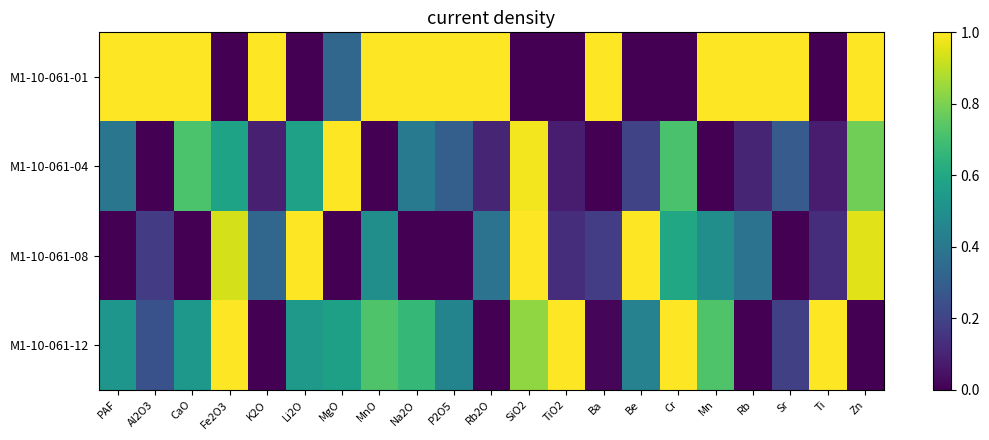

Which series changed the most between K2O and Sr?

M1-10-061-08